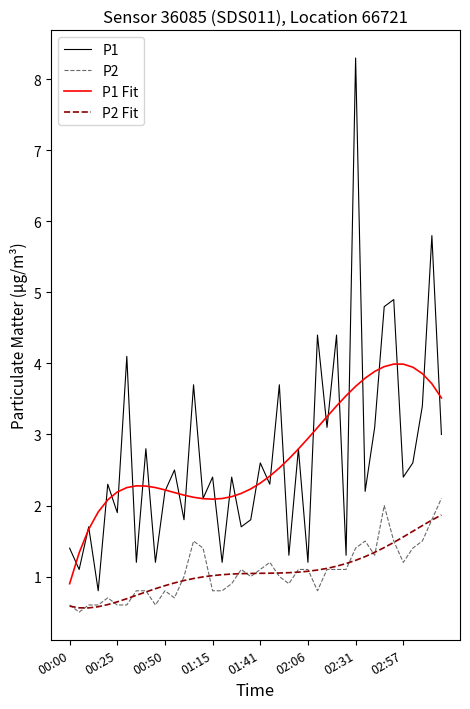

True or false: P2 and P1 Fit intersect in this chart.

False